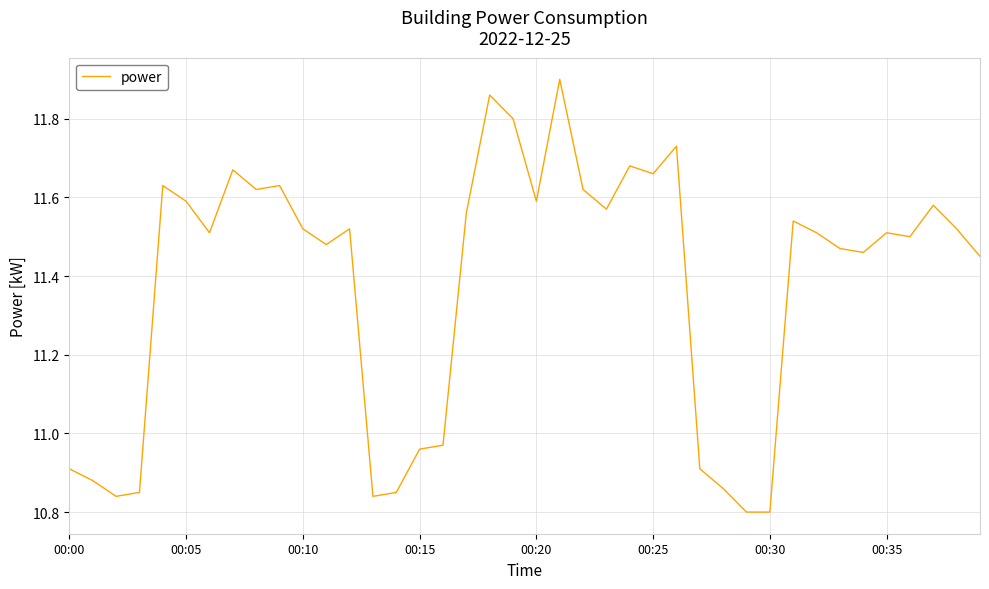

What is the difference between the maximum and minimum values?

1.1